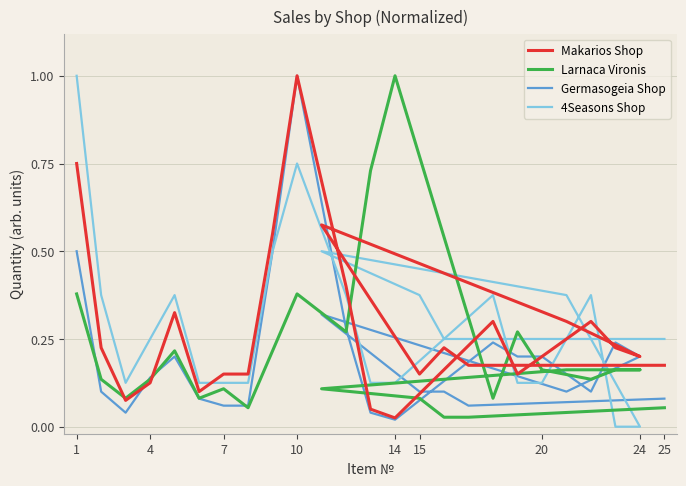

Reading left to right, list all the values displayed in this chart.

Makarios Shop: 0.8	0.2	0.1	0.1	0.3	0.1	0.1	0.1	0.6	1.0	0.4	0.1	0.0	0.3	0.1	0.2	0.3	0.2	0.2	0.3	0.6	0.1	0.2	0.2	0.2
Larnaca Vironis: 0.4	0.1	0.1	0.1	0.2	0.1	0.1	0.1	0.2	0.4	0.3	0.7	1.0	0.1	0.3	0.2	0.1	0.2	0.2	0.2	0.1	0.1	0.0	0.0	0.1
Germasogeia Shop: 0.5	0.1	0.0	0.1	0.2	0.1	0.1	0.1	0.5	1.0	0.3	0.0	0.0	0.2	0.2	0.2	0.1	0.2	0.2	0.1	0.3	0.1	0.1	0.1	0.1
4Seasons Shop: 1.0	0.4	0.1	0.2	0.4	0.1	0.1	0.1	0.5	0.8	0.4	0.1	0.1	0.4	0.1	0.1	0.4	0.0	0.0	0.4	0.5	0.4	0.2	0.2	0.2